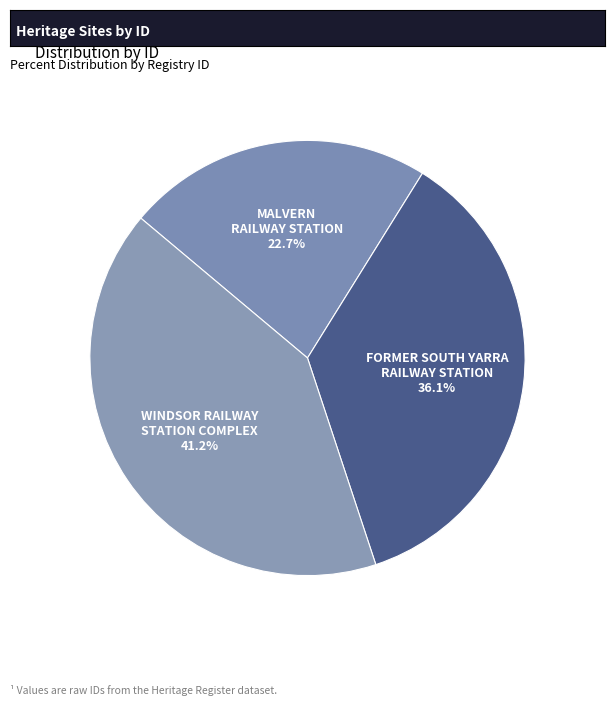

Does MALVERN RAILWAY STATION account for over 50% of the chart?

No